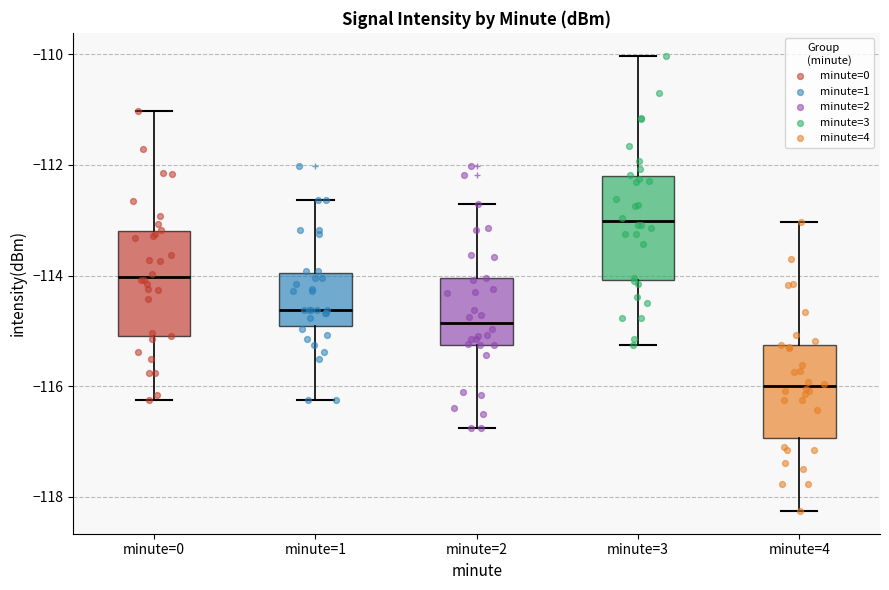

Which box has the highest median line?

minute=3